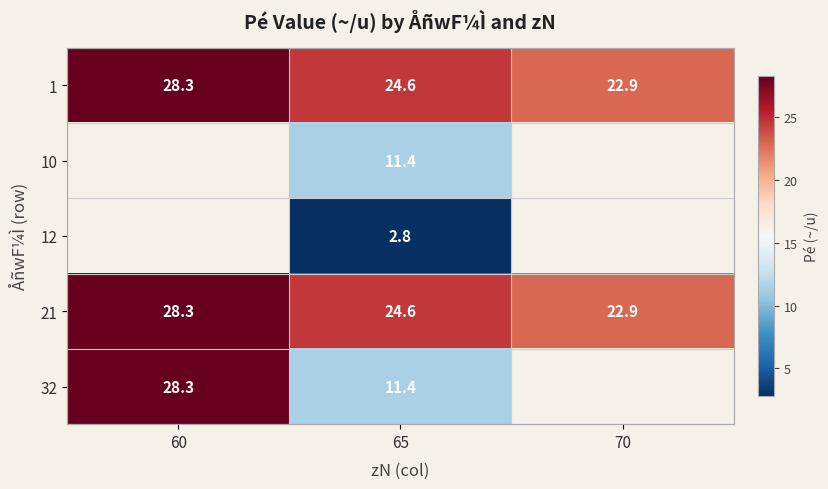

What is the sum of the 21 values at 70 and 60?

51.2